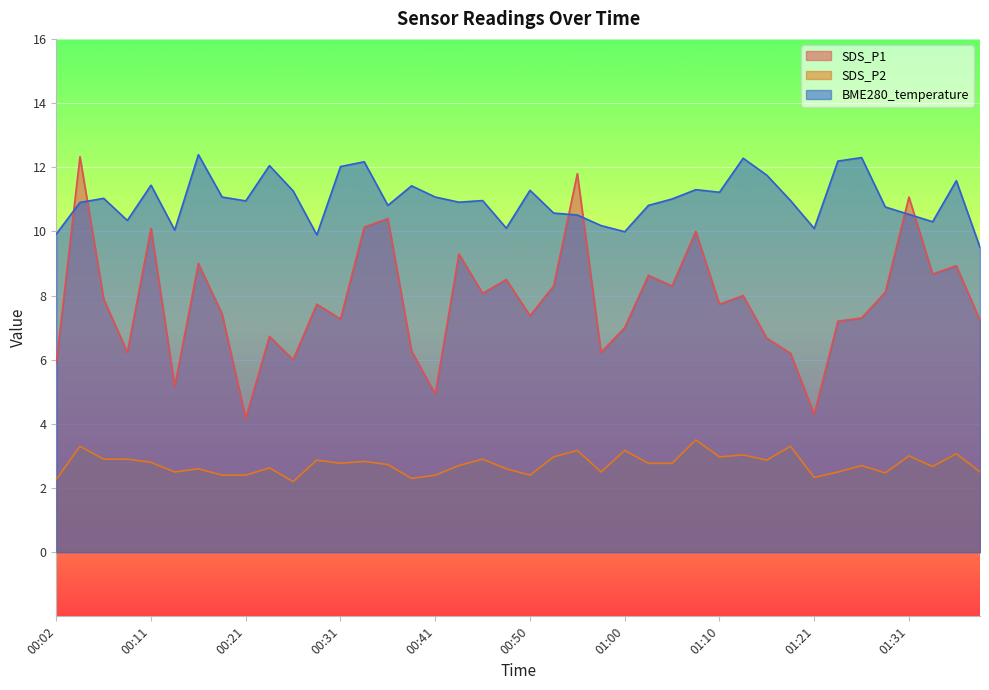

Read the BME280_temperature value at 00:43.

10.9